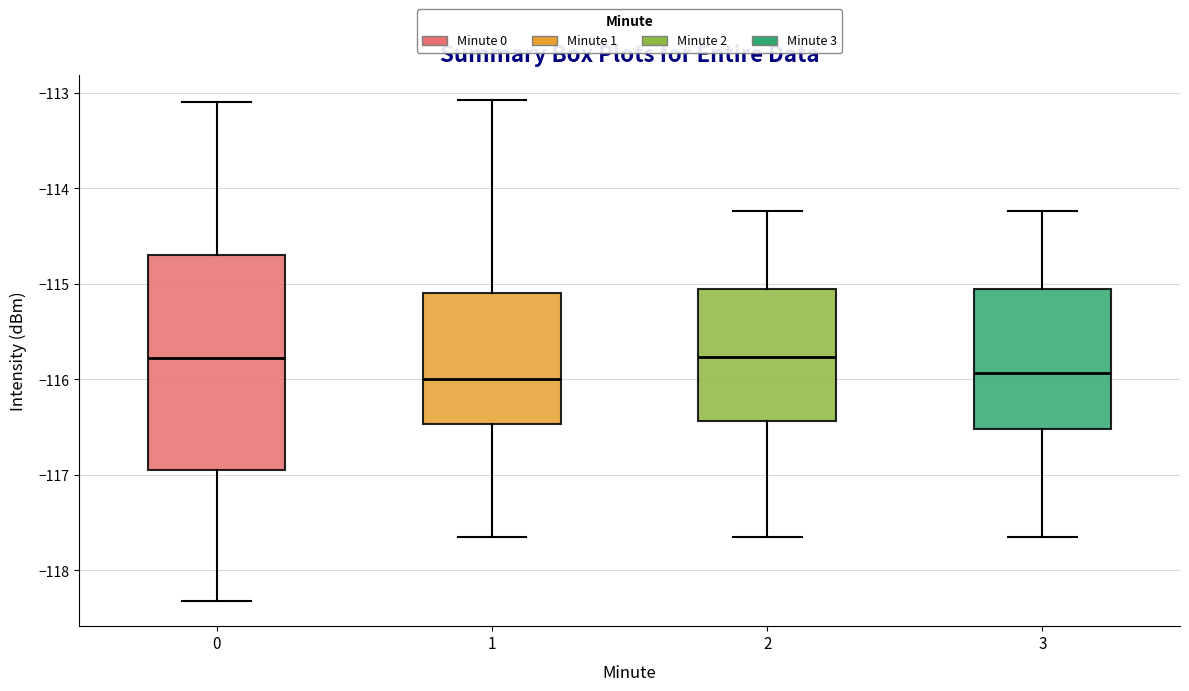

Where is the upper edge of the box at x = 0 on the y-axis? The values are not printed on the chart, so give them approximately, as read against the axis.

-114.7